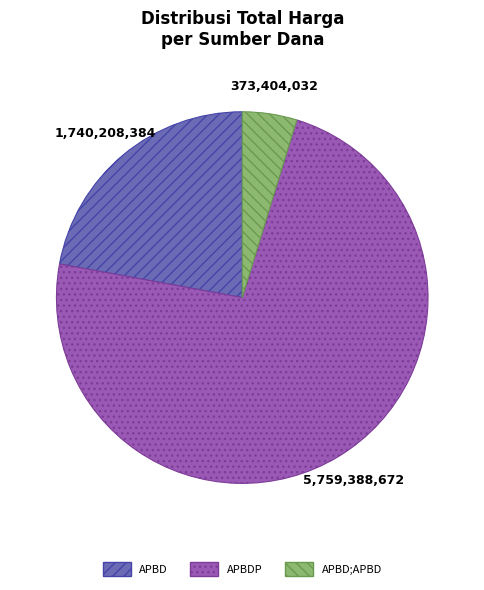

Rank the categories by value from highest to lowest.

APBDP, APBD, APBD;APBD